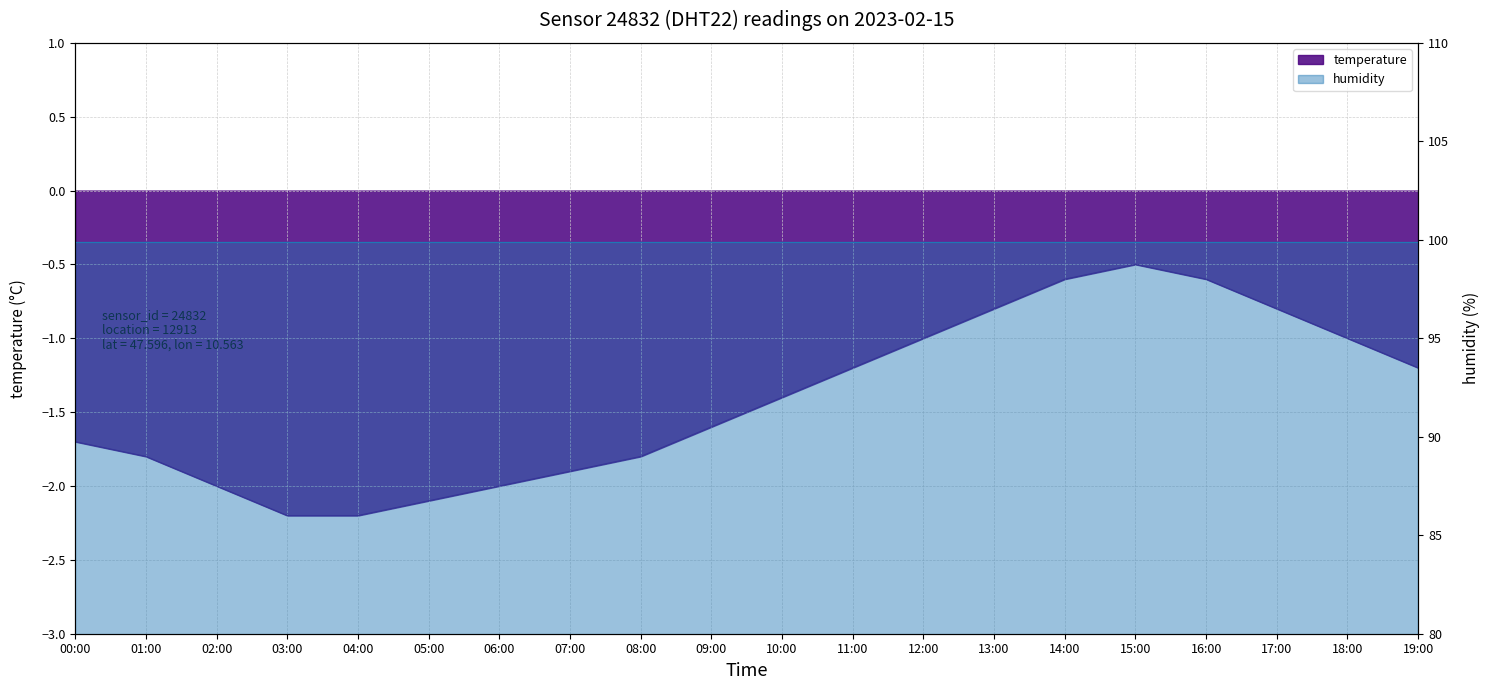

How many values are between -1 and 0?

7